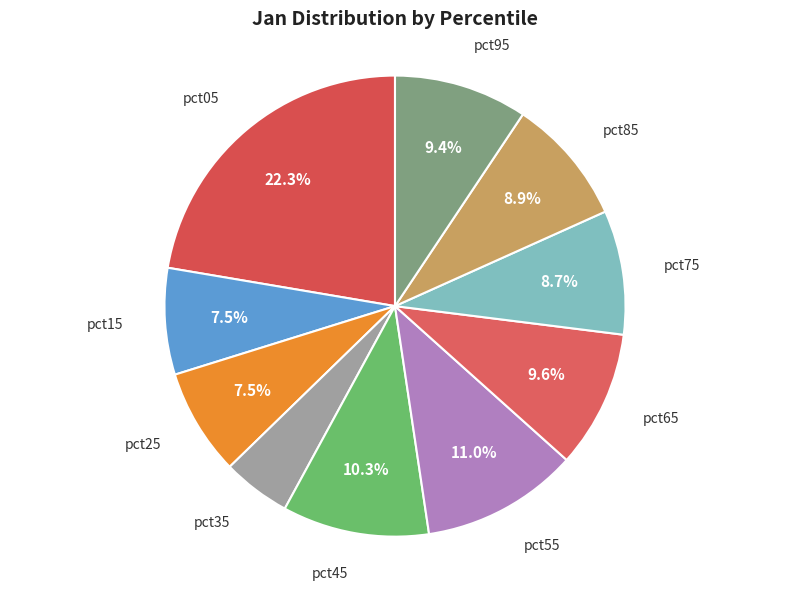

Which has a higher value, pct55 or pct65?

pct55